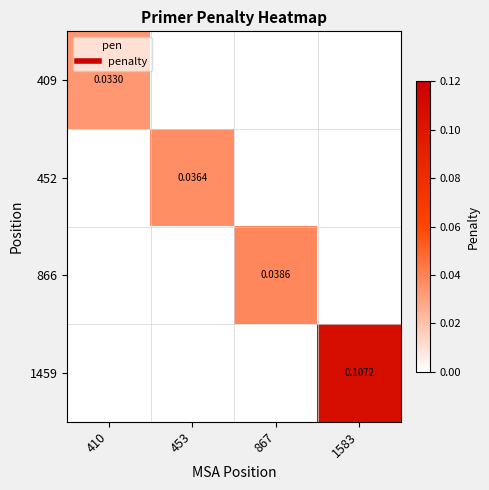

Rank the series at 453 from highest to lowest value.

452, 409, 866, 1459